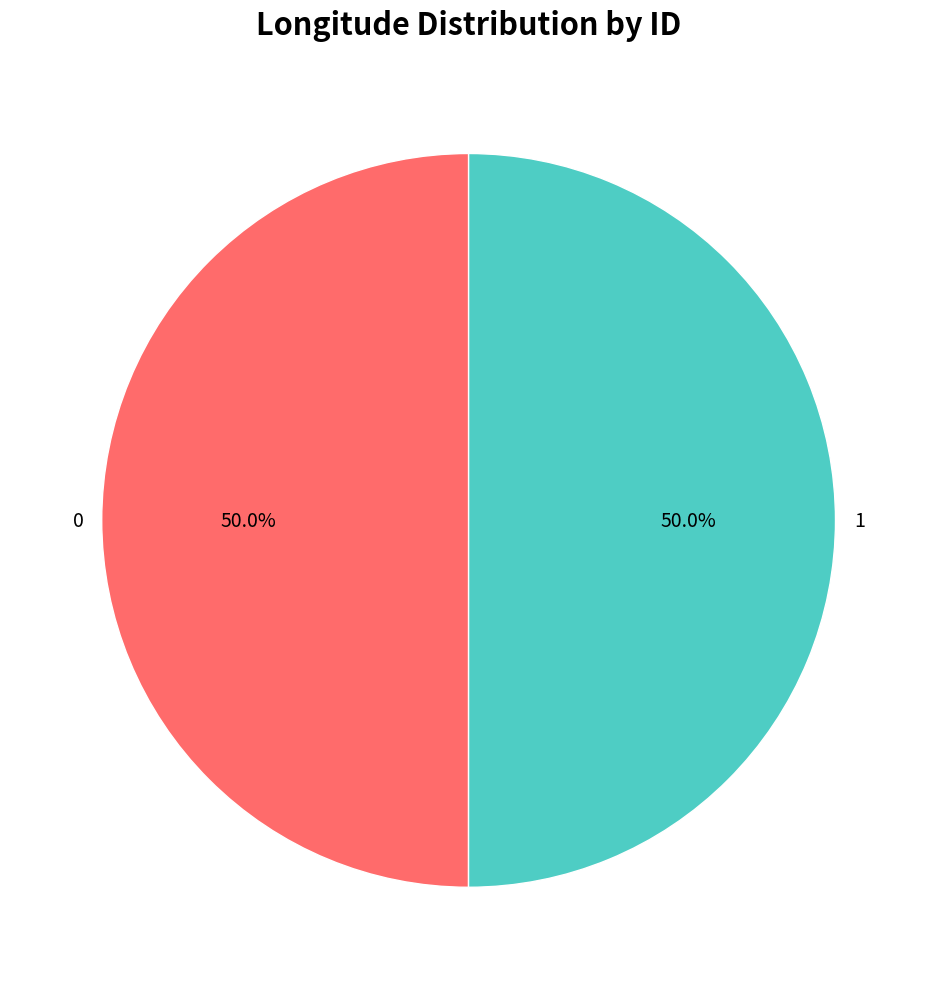

Is it true that 0 is 59% of the pie?

False